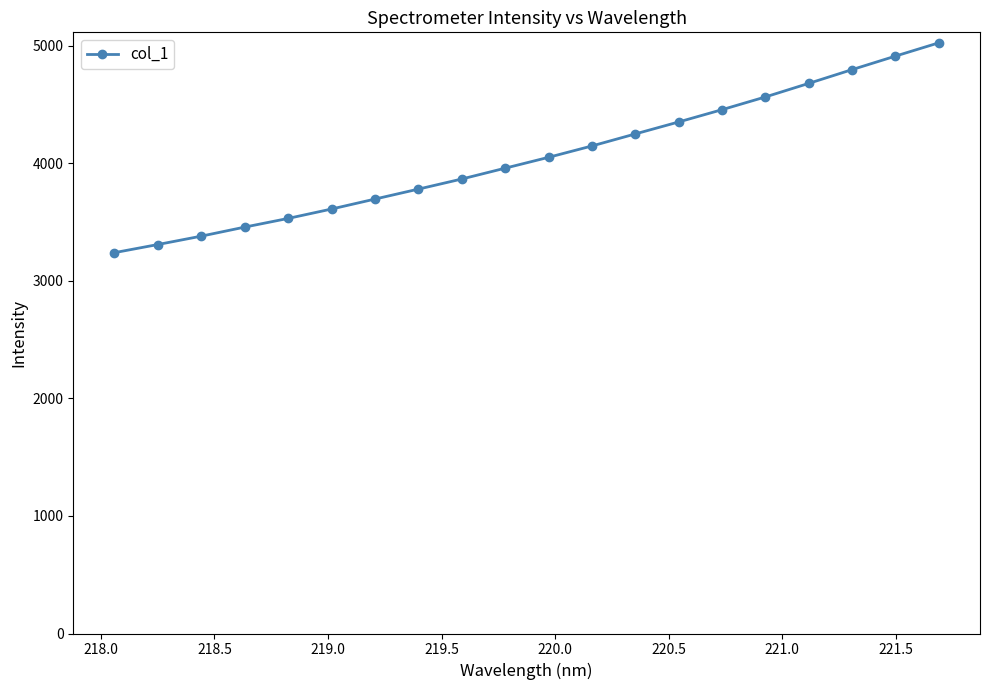

What is the sum of all values?

81056.0